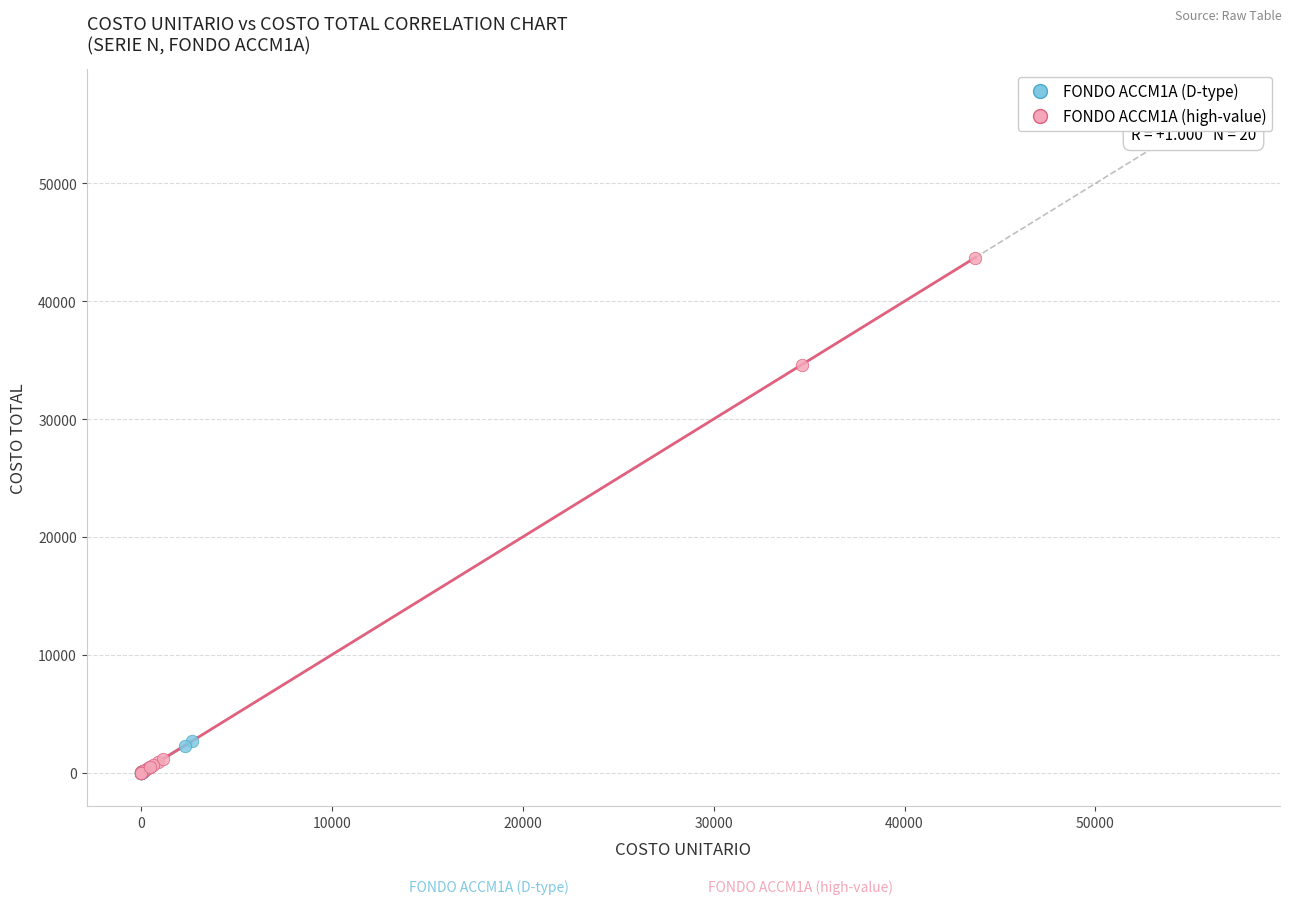

Which series contains the highest Y value?

FONDO ACCM1A (high-value)